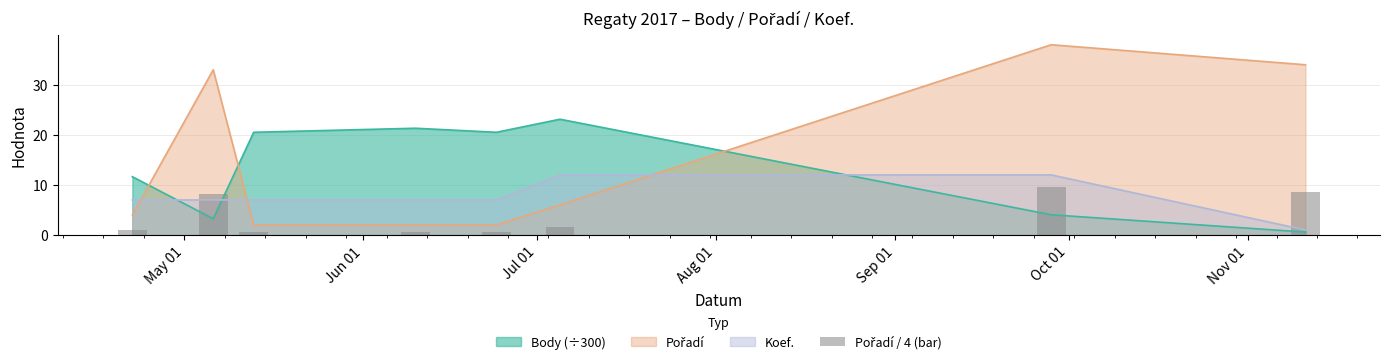

What is the maximum value for Body (÷300)?

23.1